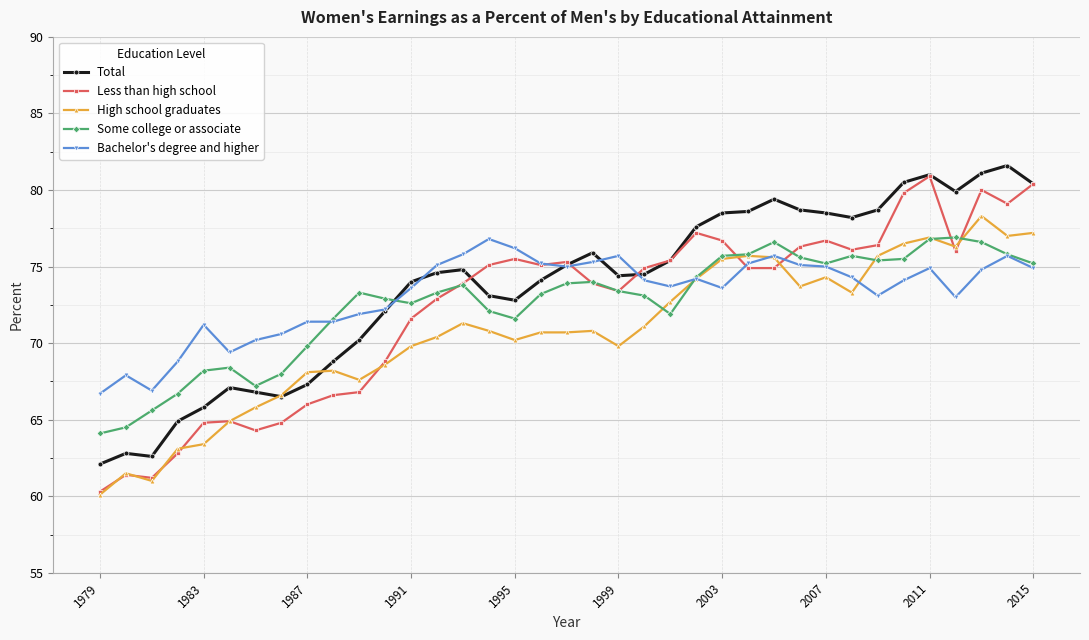

How many data points does each series have?

37